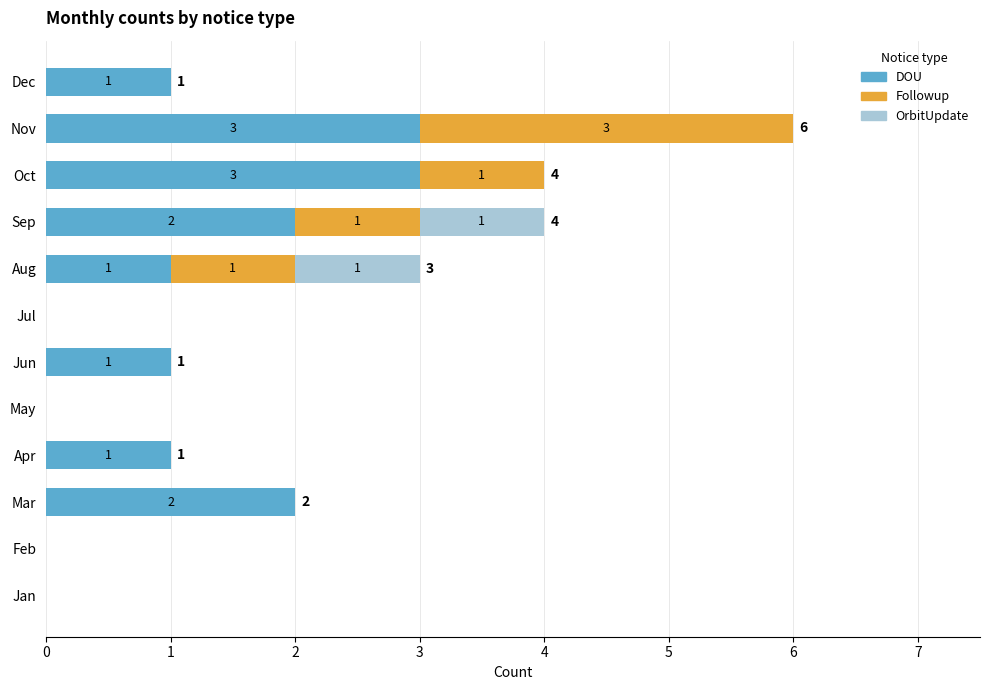

At which category is the sum across all series the highest?

Nov